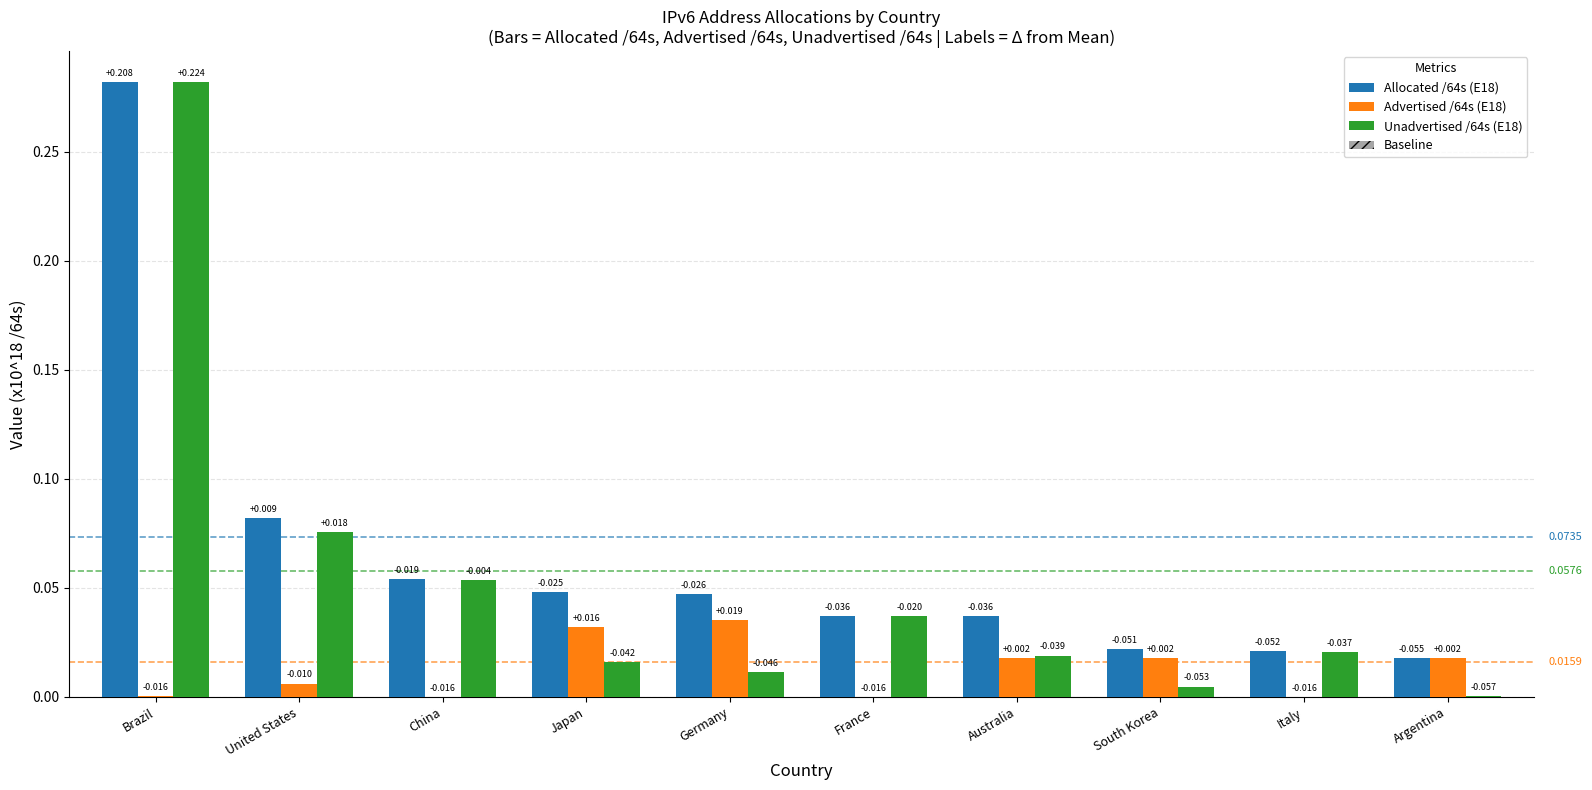

At which category does the chart reach its peak across all series?

Brazil